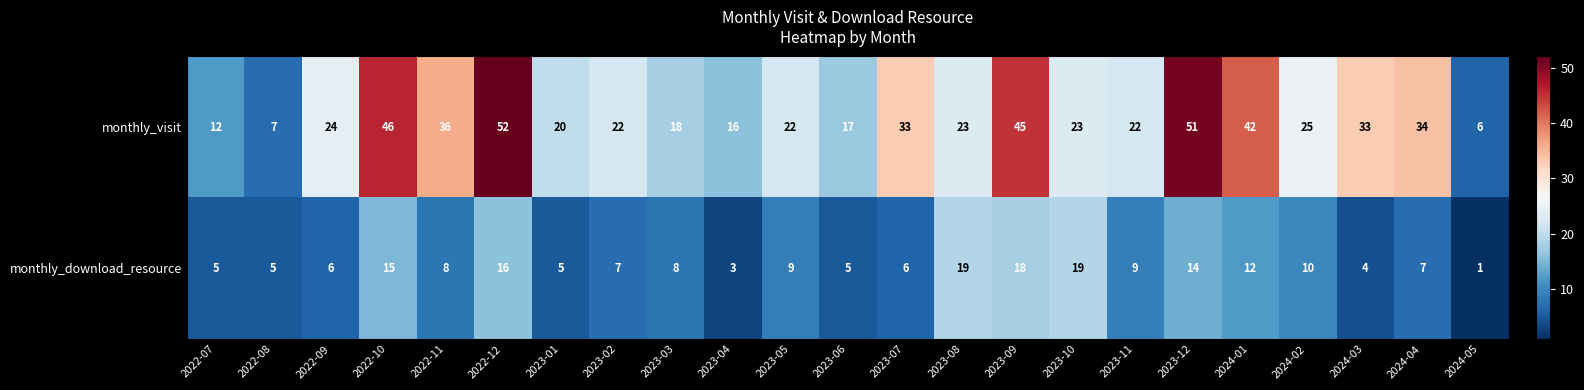

What is the difference between the maximum and second lowest values in the monthly_visit series?

45